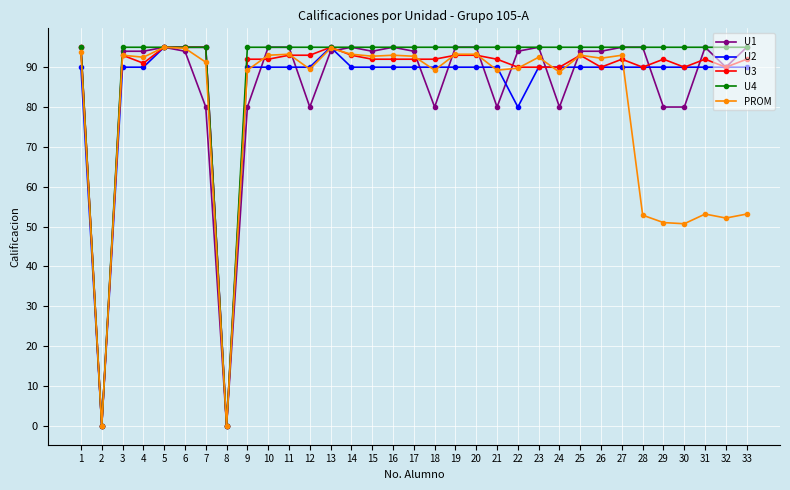

What is the greatest value displayed?

95.0